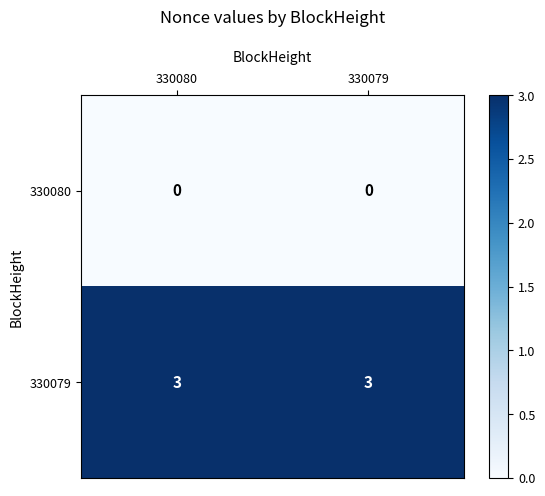

Which series has the largest total across all categories?

330079